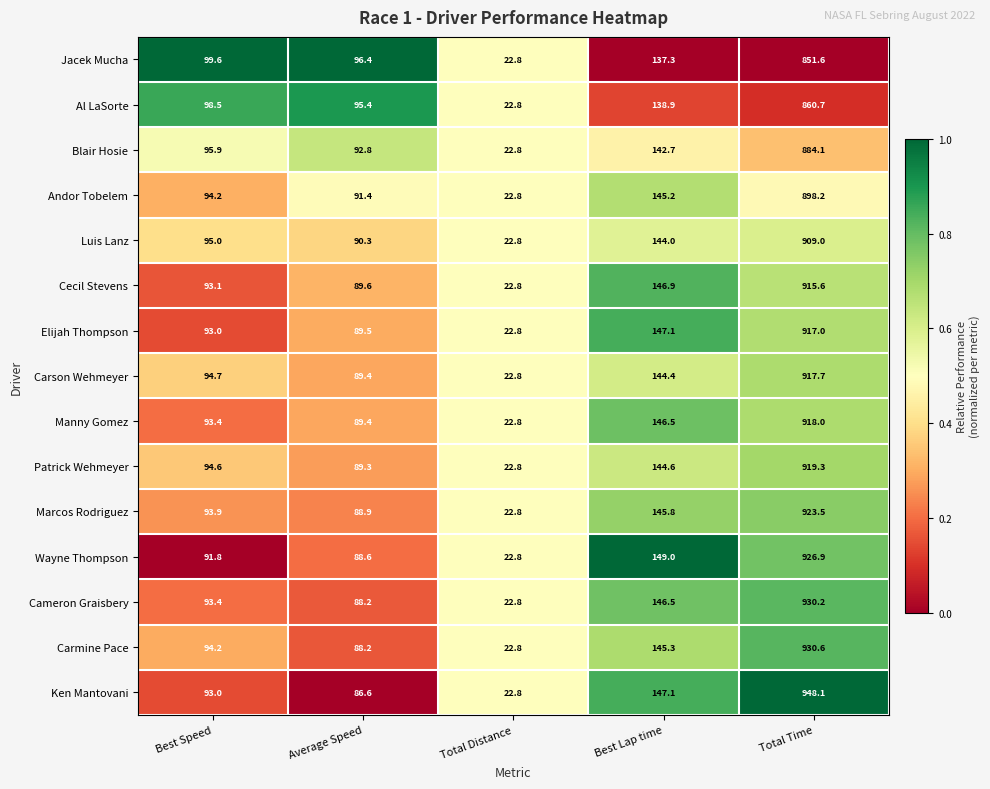

Which series changed the most between Best Speed and Total Distance?

Jacek Mucha